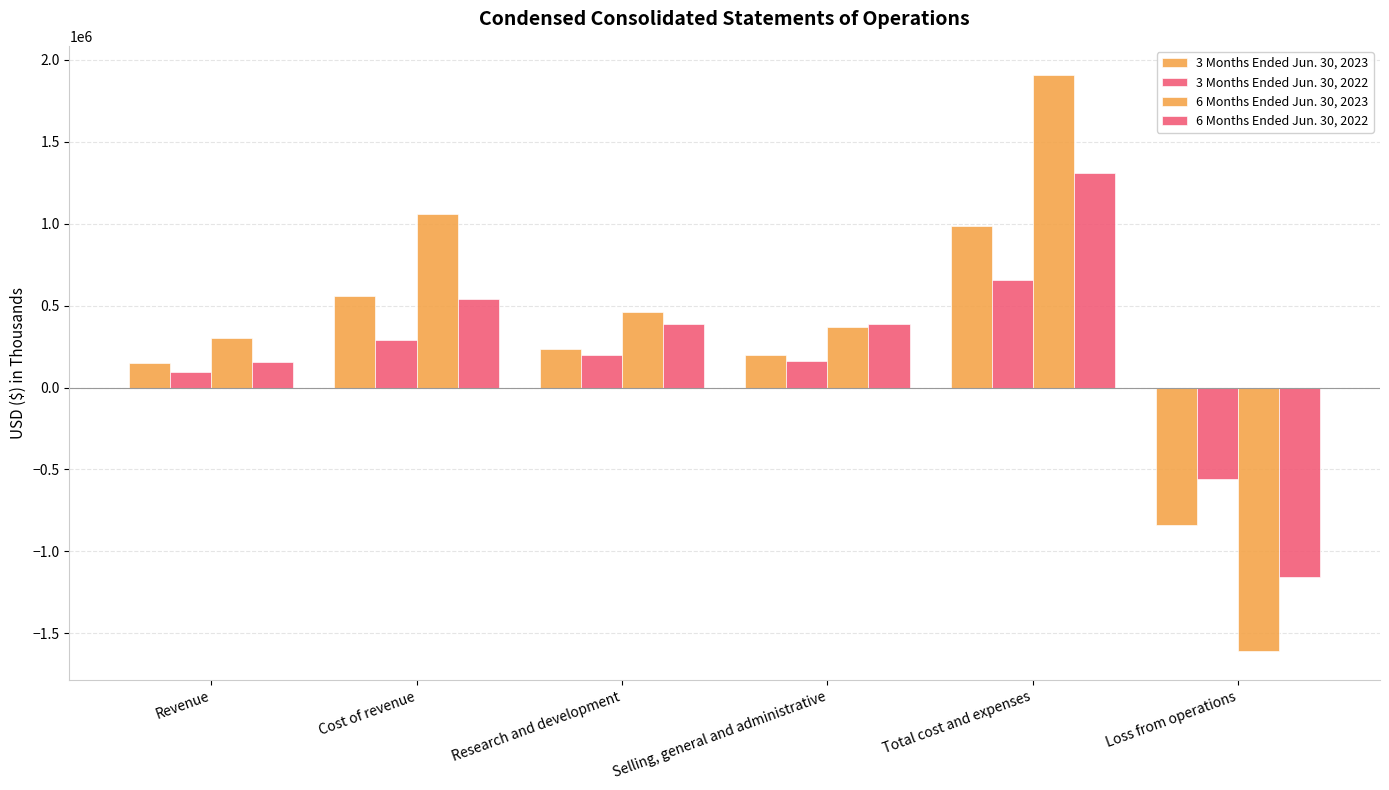

True or false: 3 Months Ended Jun. 30, 2022 has a value of 505362 at Cost of revenue.

False